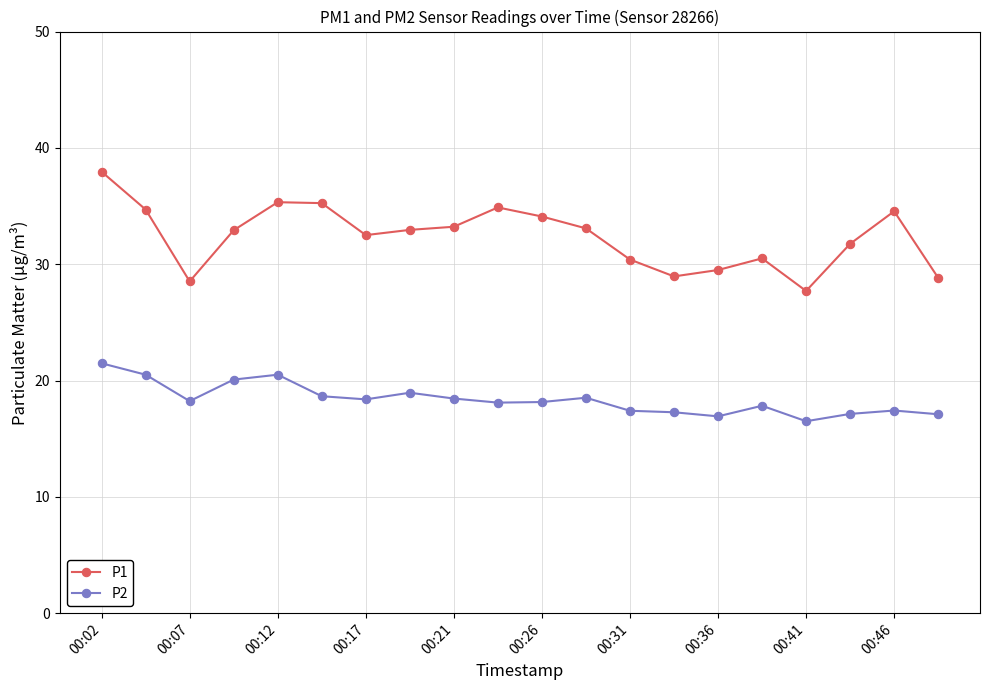

What is the difference between the maximum and minimum values in the P2 series?

5.0